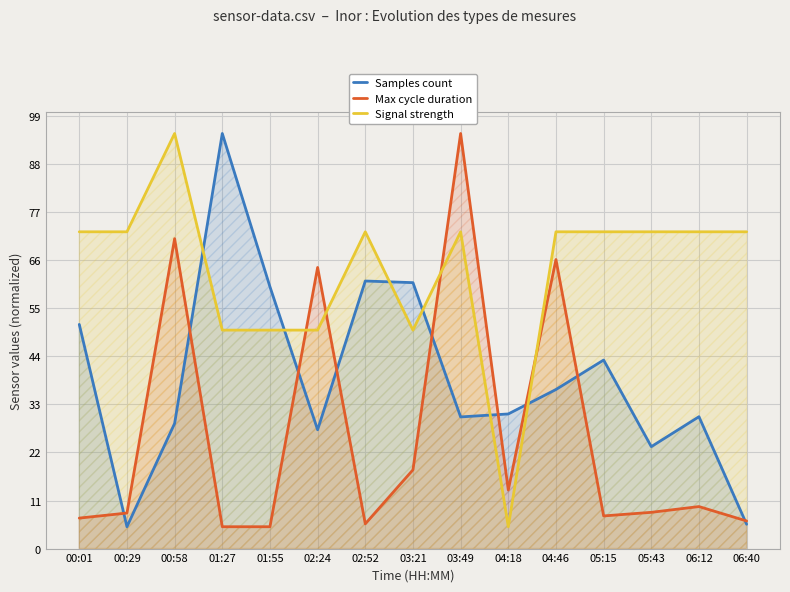

The Signal strength series shows 5.0 at 04:18. True or false?

True